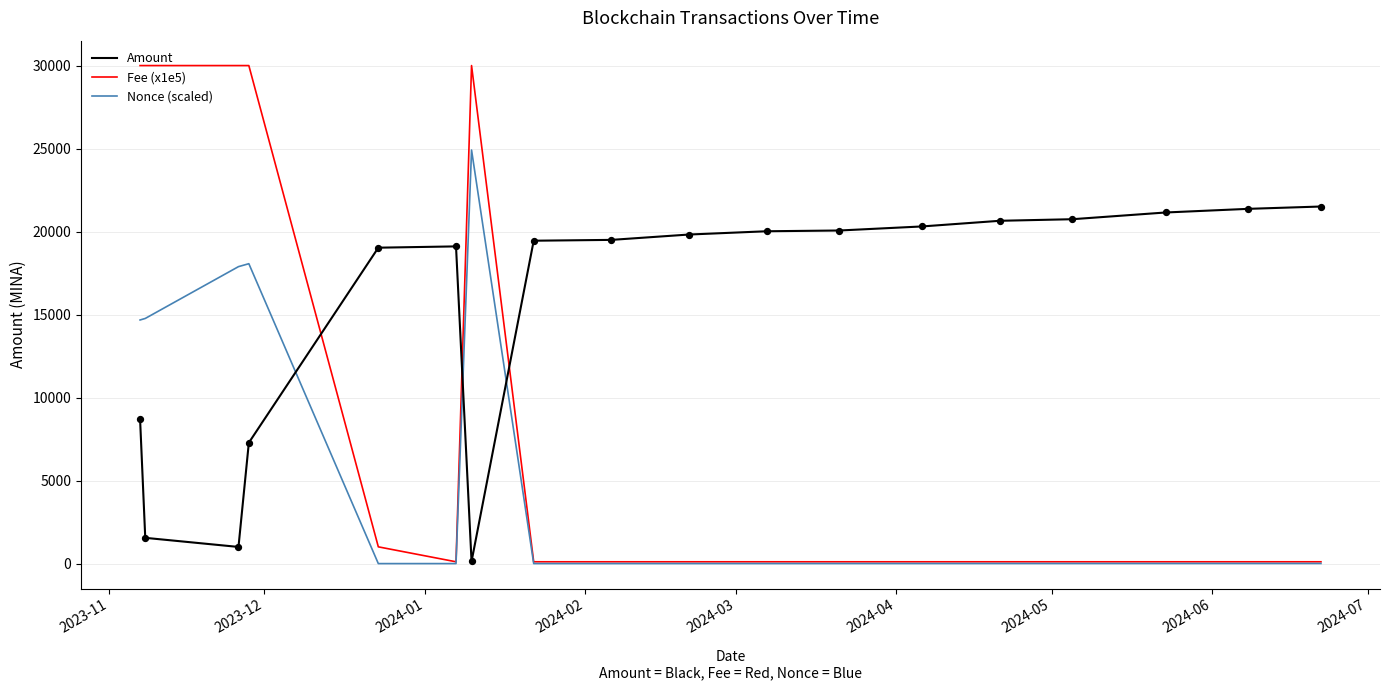

List the series in order of their peak value, highest first.

Fee (x1e5), Nonce (scaled), Amount